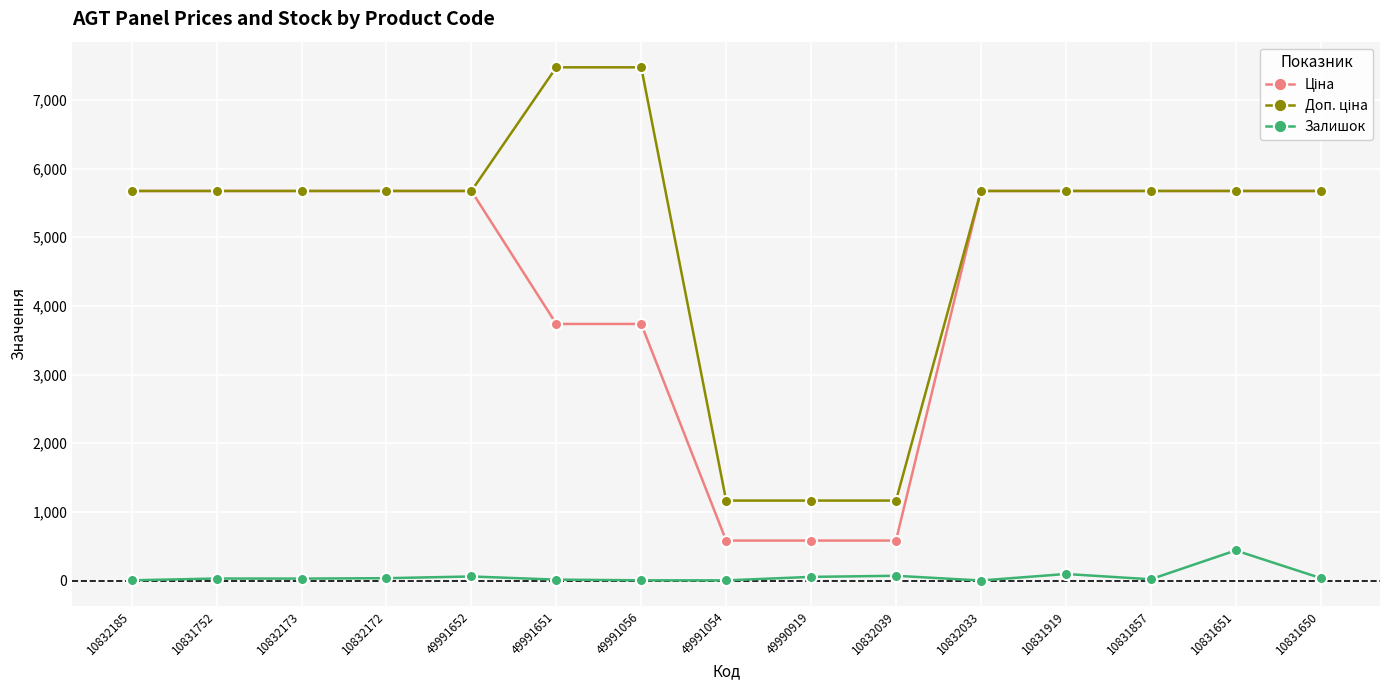

True or false: Залишок has more than 0 points higher than both neighbors.

True